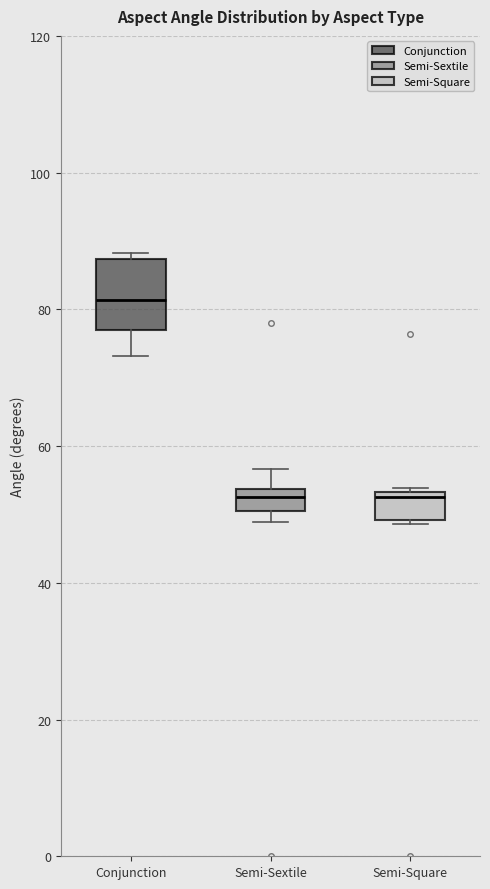

Which box is the tallest, from its lower edge to its upper edge?

Conjunction